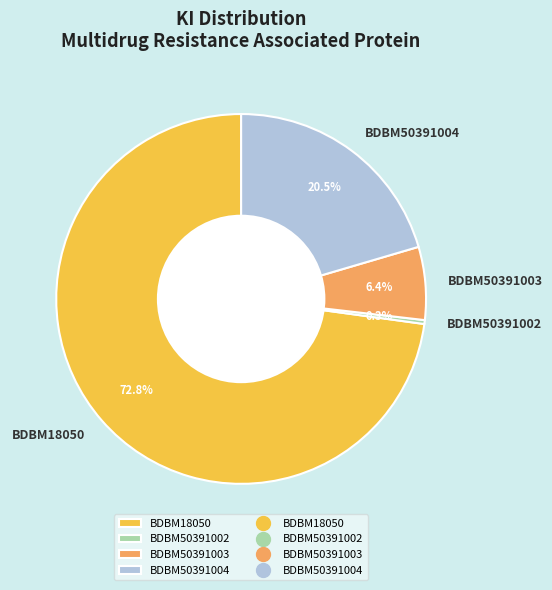

Which category accounts for the majority?

BDBM18050